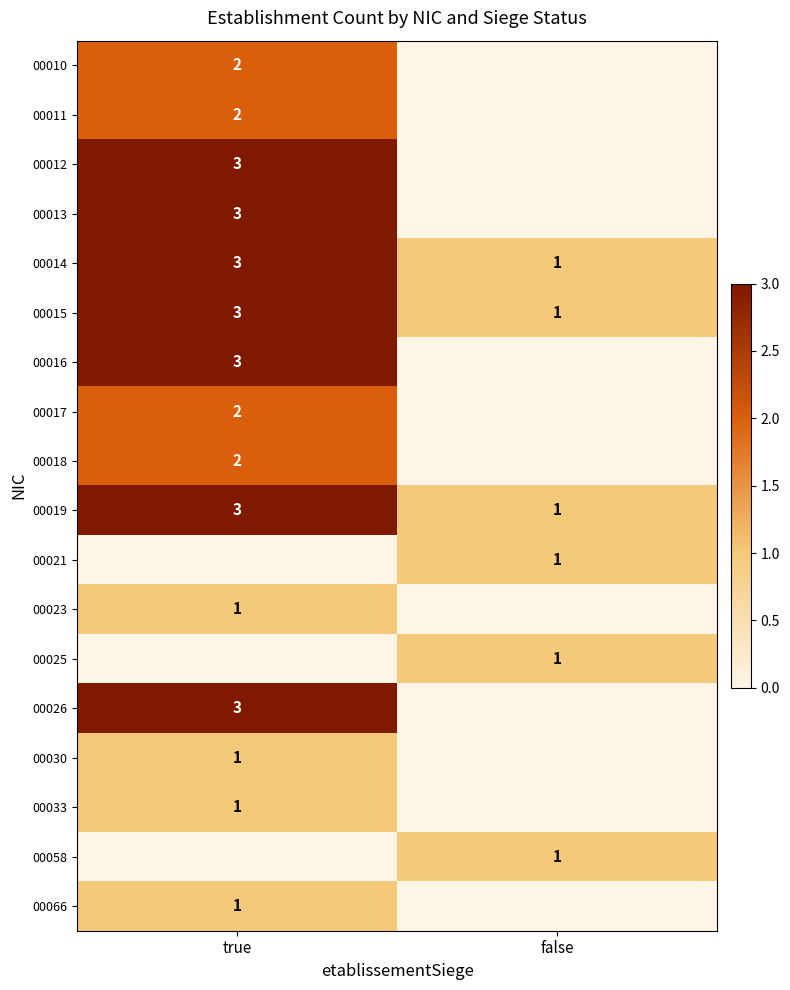

True or false: 00015 has a value of 3 at true.

True